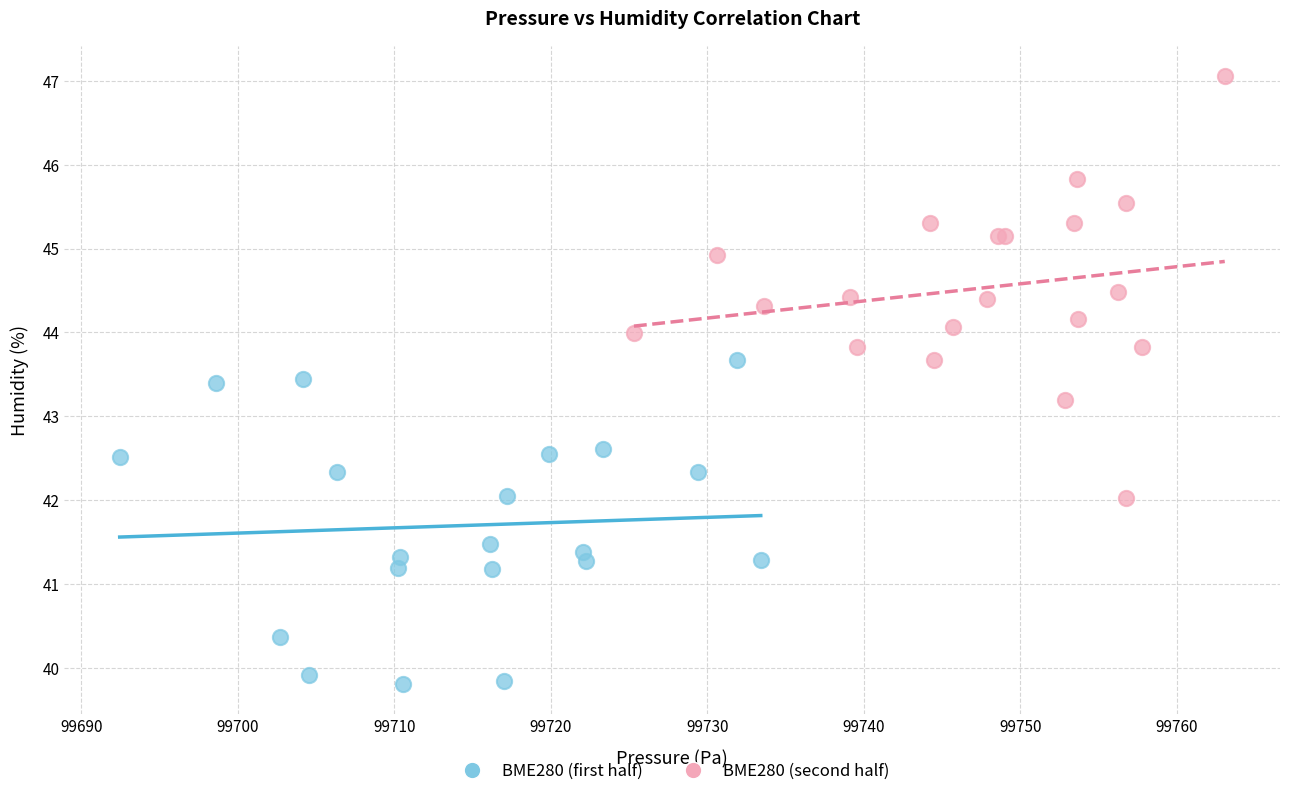

Which series reaches the minimum Y coordinate?

BME280 (first half)